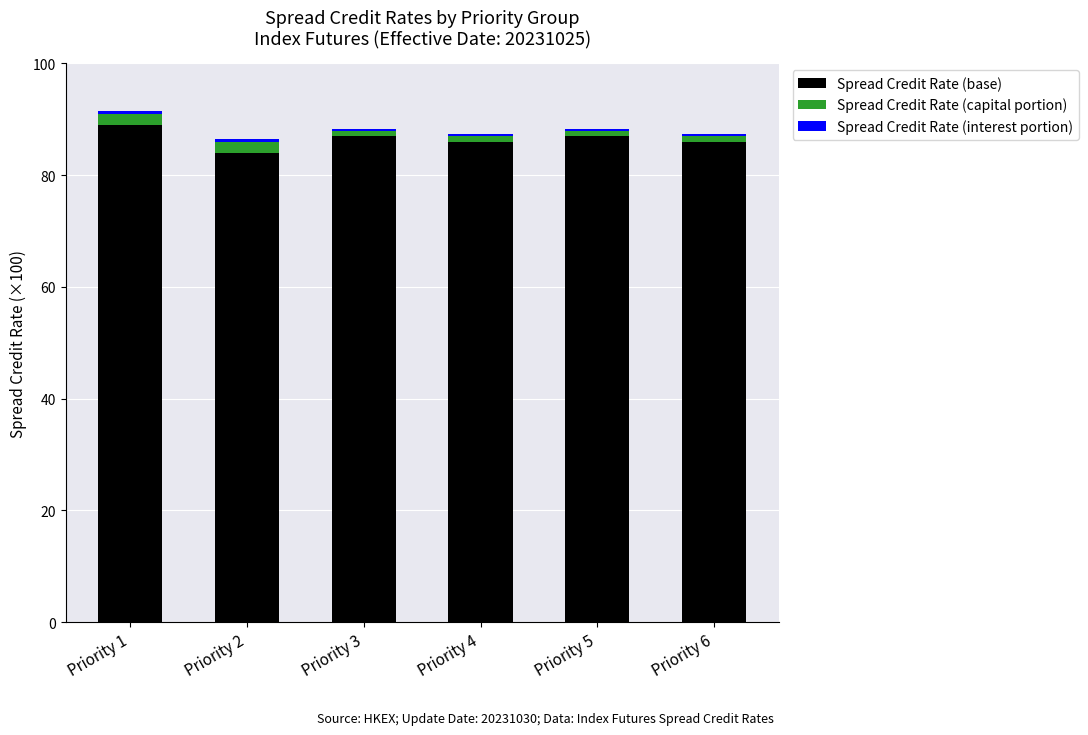

True or false: Spread Credit Rate (capital portion) has a value of 2.0 at Priority 2.

True